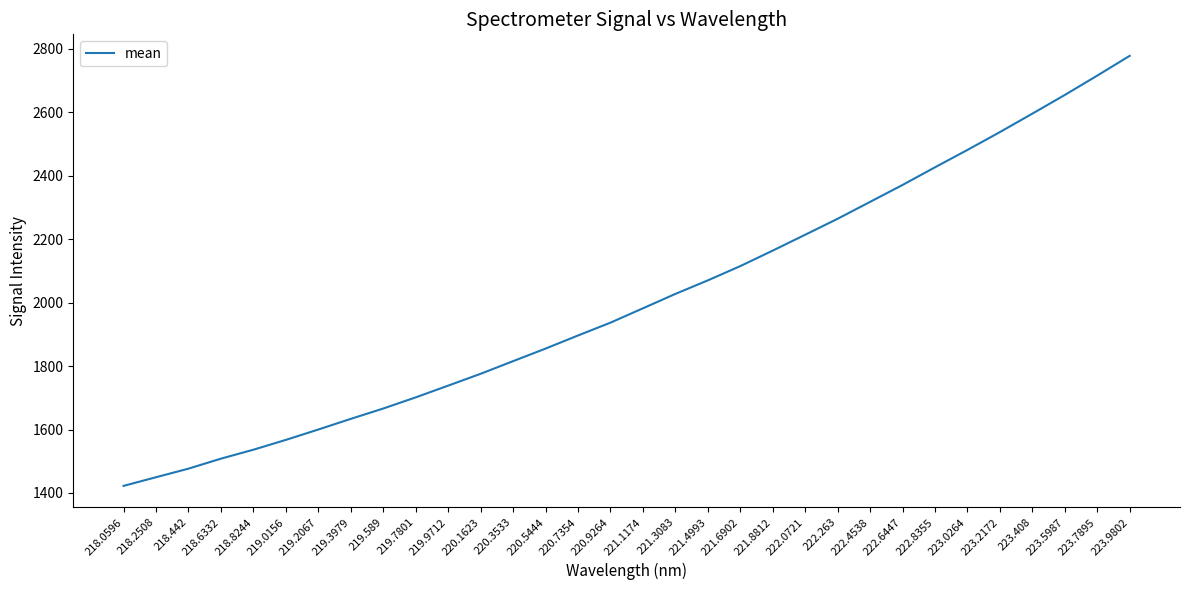

True or false: the data shows 1896.4 at 220.7354.

True